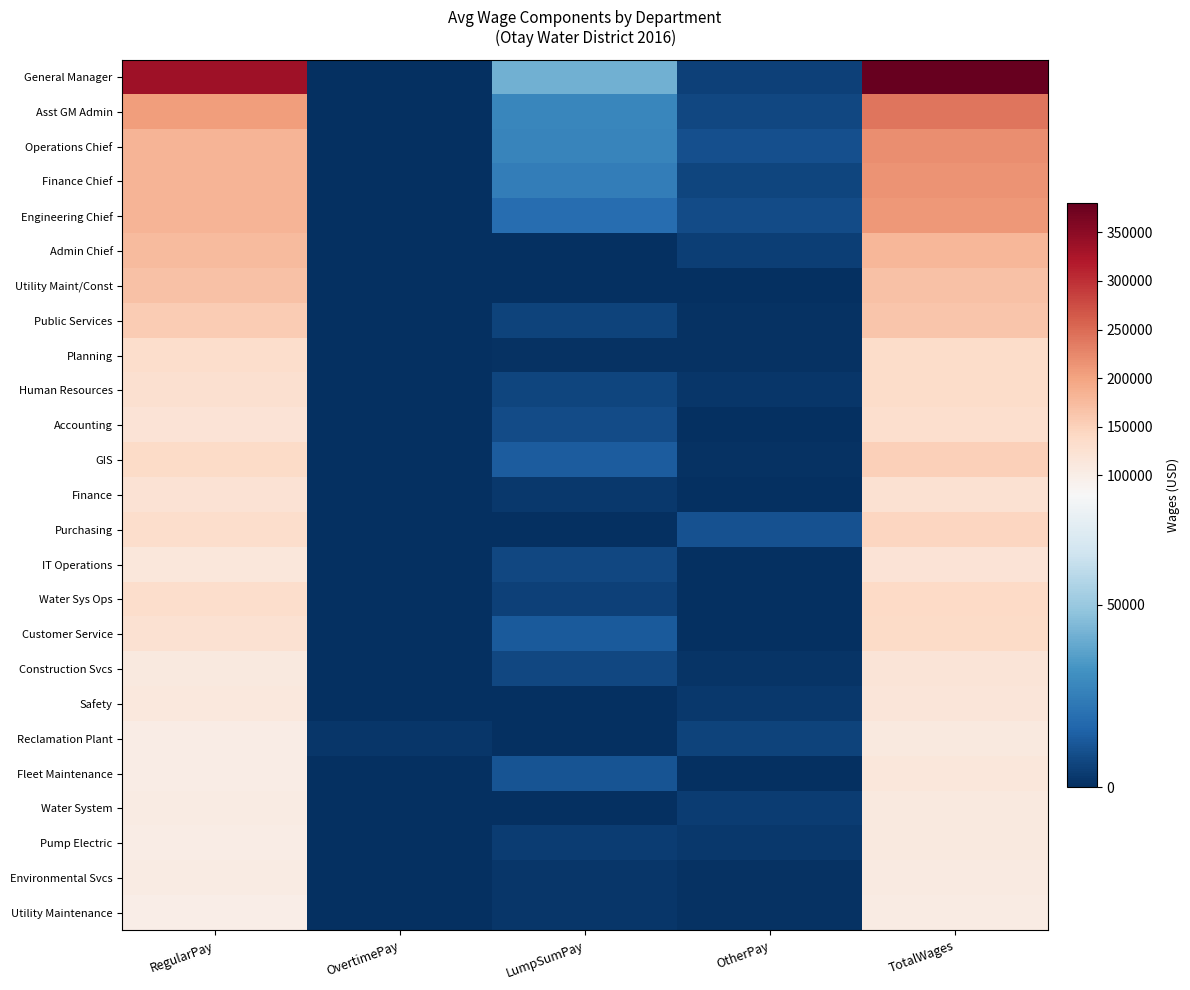

At which category is the sum across all series the highest?

TotalWages